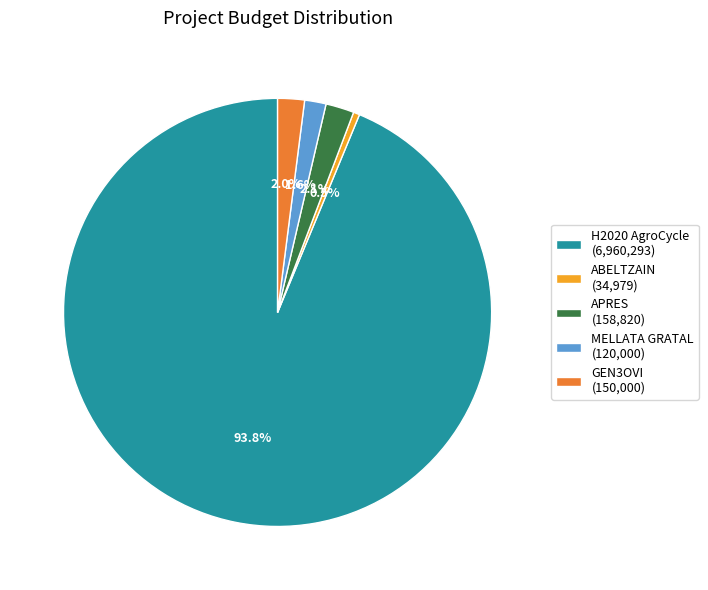

What is the ratio of the value at APRES (158,820) to the value at GEN3OVI (150,000)?

1.1